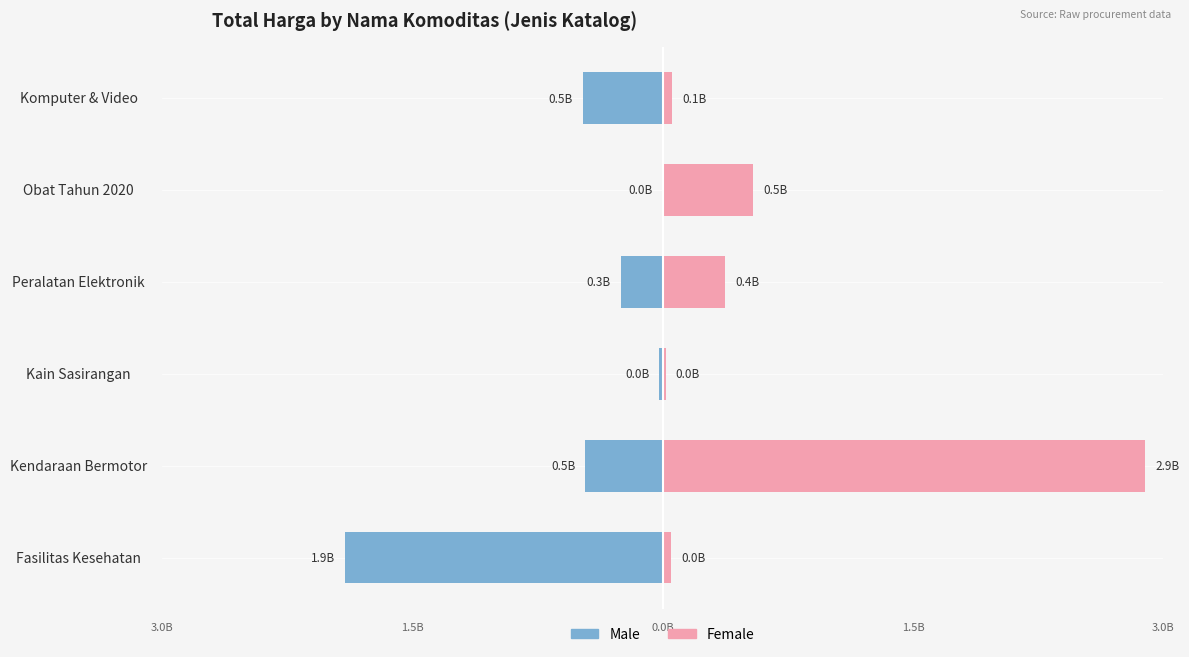

What is the average value of the Male series?

-519179117